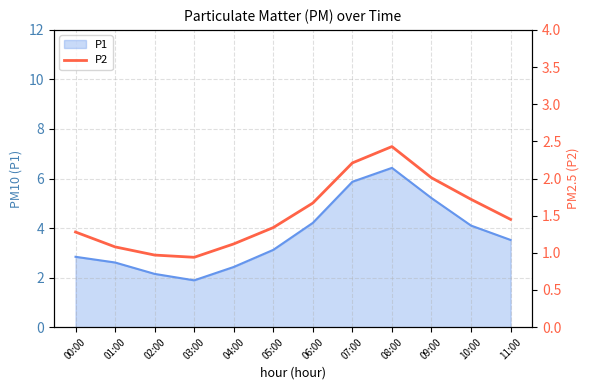

True or false: there are more than 2 points higher than both neighbors.

False